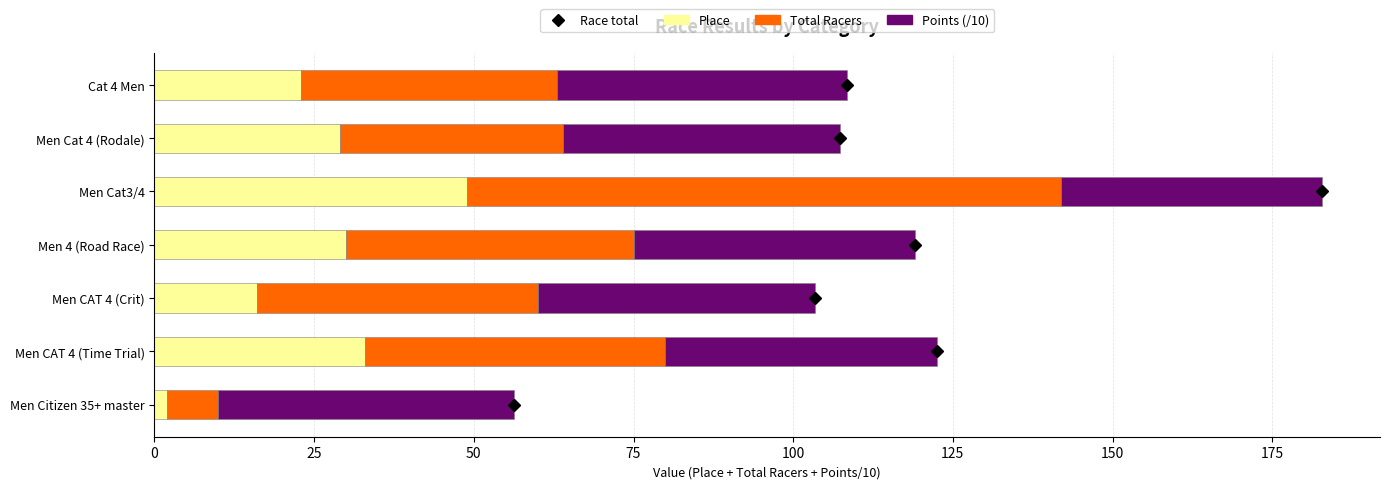

The Place series shows 6.4 at Men Cat 4 (Rodale). True or false?

False